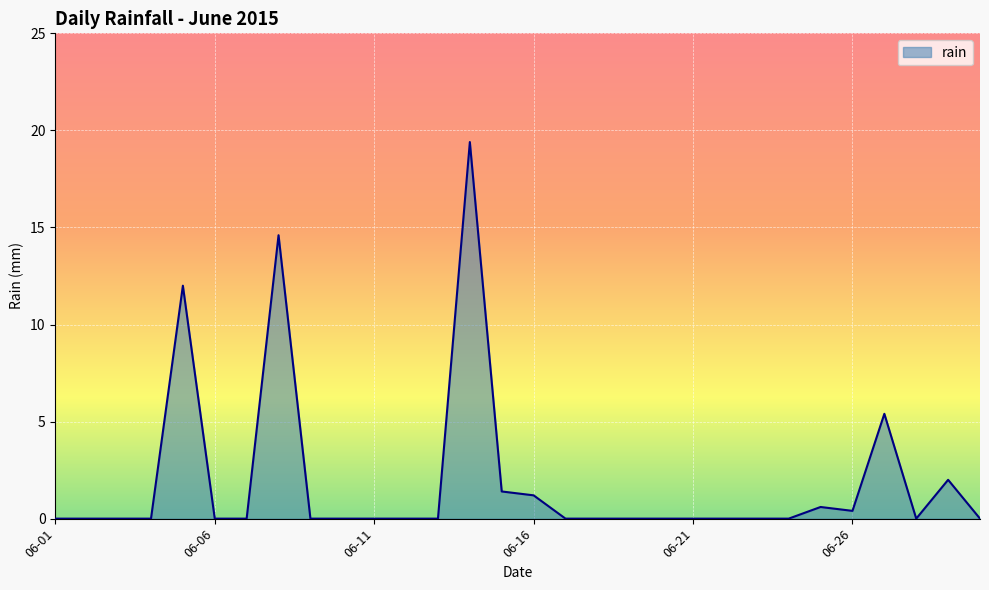

What is the difference between the maximum and minimum values?

19.4